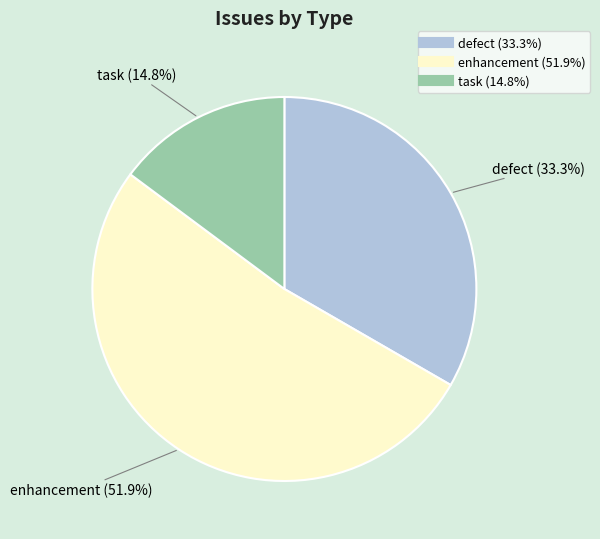

Rank the categories by value from lowest to highest.

task, defect, enhancement